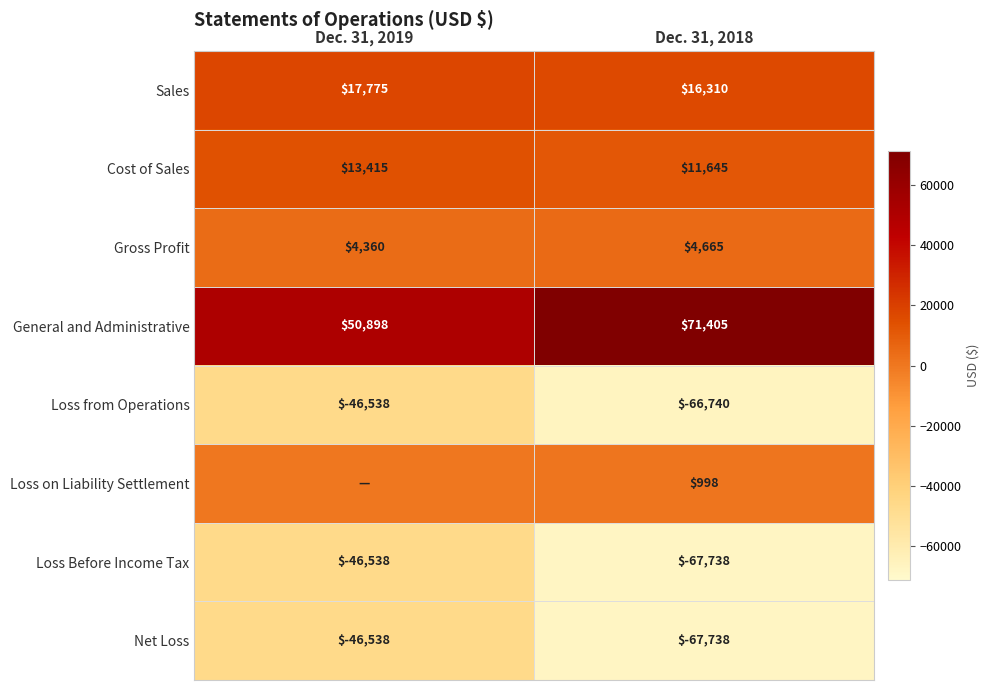

What is the difference between the maximum and minimum values in the General and Administrative series?

20507